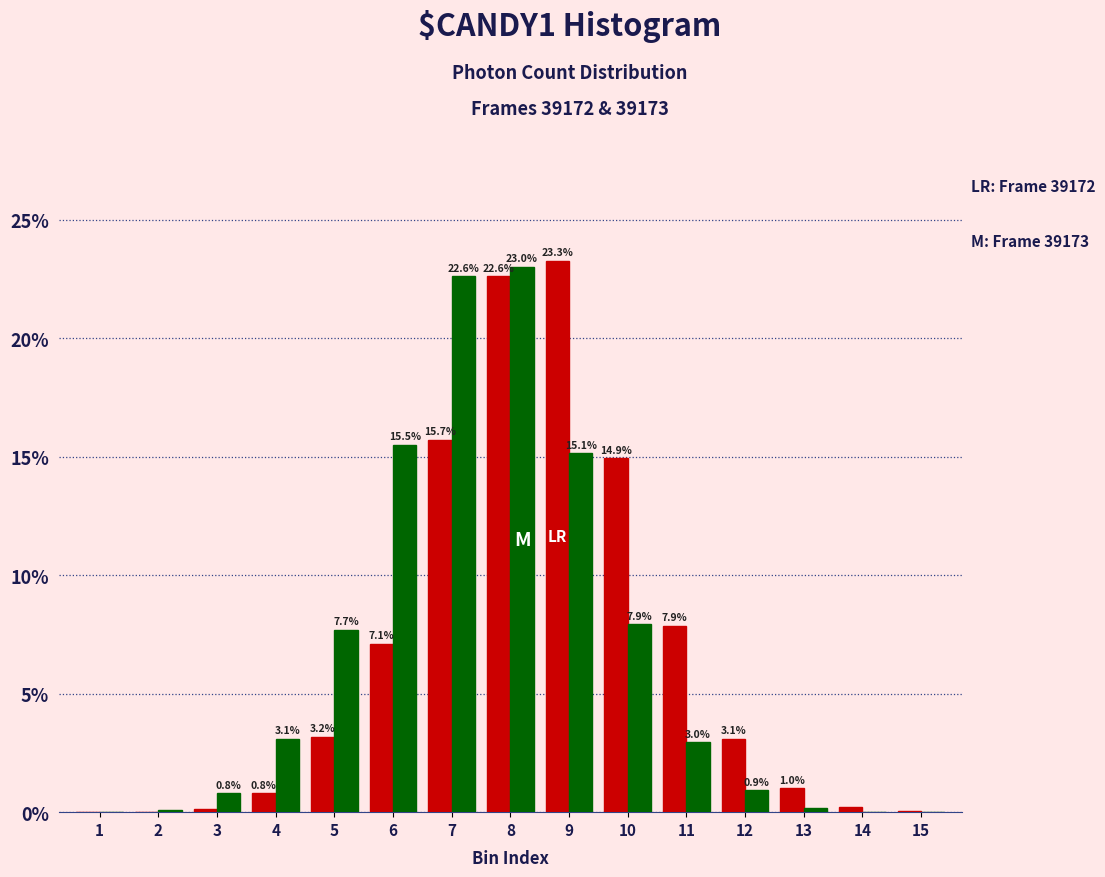

What is the total value across all series at 3?

0.9